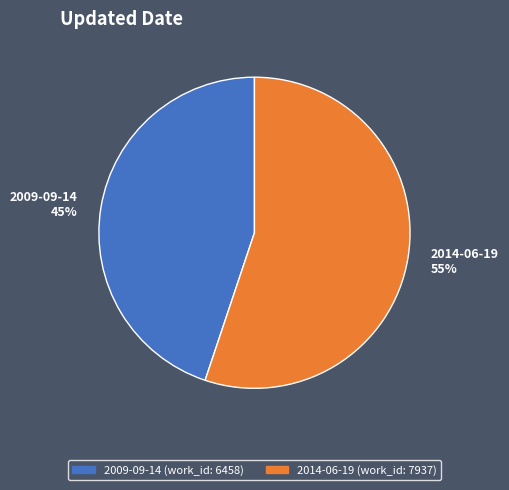

How many segments does this pie chart have?

2